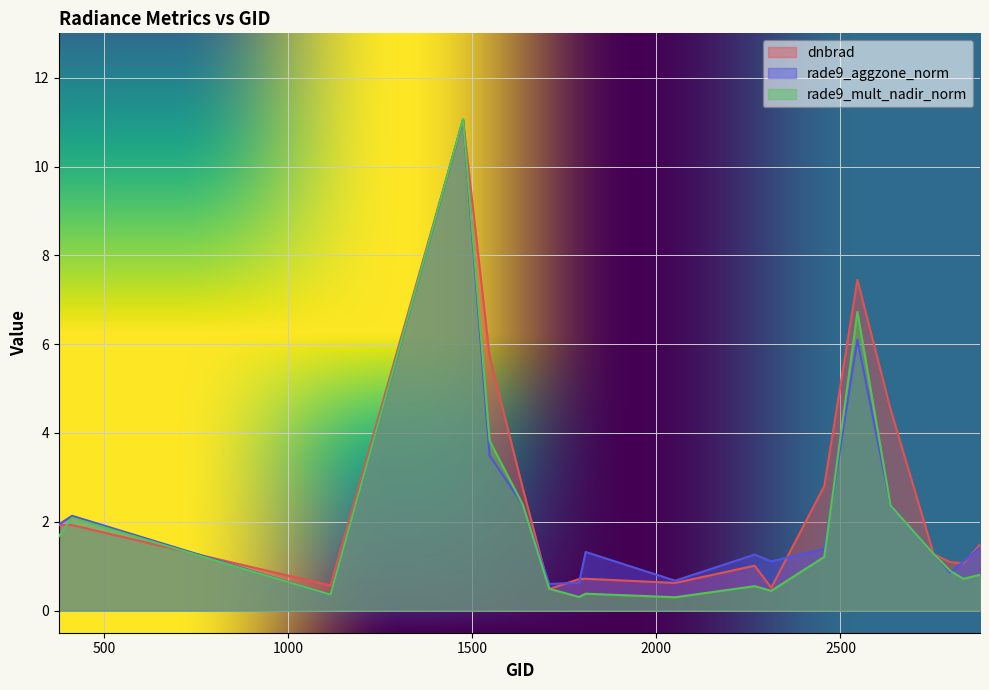

Reading left to right, what are all the values shown in this chart?

dnbrad: 377=1.9	413=1.9	1115=0.6	1475=11.1	1547=5.7	1637=2.8	1709=0.5	1790=0.7	1808=0.7	2051=0.6	2267=1.0	2312=0.5	2456=2.8	2546=7.4	2636=4.5	2753=1.3	2798=1.1	2834=1.1	2879=1.5
rade9_aggzone_norm: 377=1.9	413=2.1	1115=0.4	1475=11.1	1547=3.5	1637=2.4	1709=0.6	1790=0.6	1808=1.3	2051=0.7	2267=1.3	2312=1.1	2456=1.4	2546=6.1	2636=2.4	2753=1.3	2798=0.9	2834=1.1	2879=1.4
rade9_mult_nadir_norm: 377=1.7	413=2.1	1115=0.4	1475=11.1	1547=3.8	1637=2.4	1709=0.5	1790=0.3	1808=0.4	2051=0.3	2267=0.5	2312=0.4	2456=1.2	2546=6.7	2636=2.4	2753=1.3	2798=0.9	2834=0.7	2879=0.8